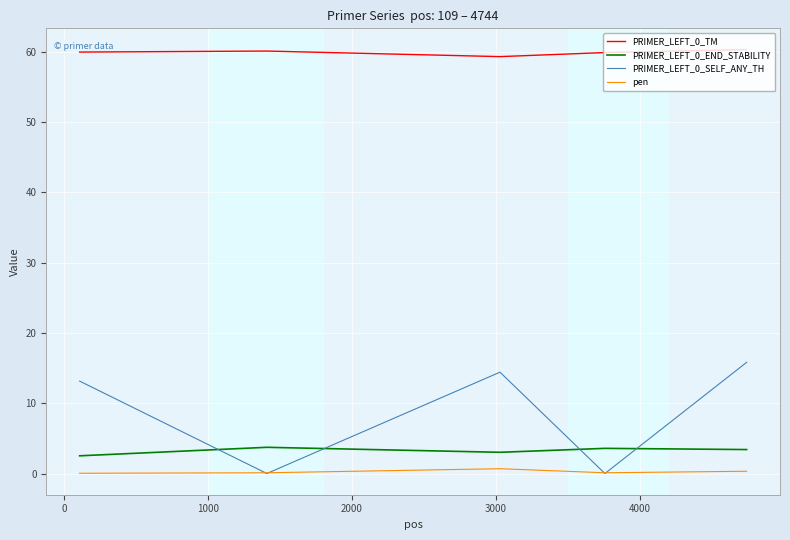

True or false: PRIMER_LEFT_0_END_STABILITY and PRIMER_LEFT_0_TM cross at least once.

False